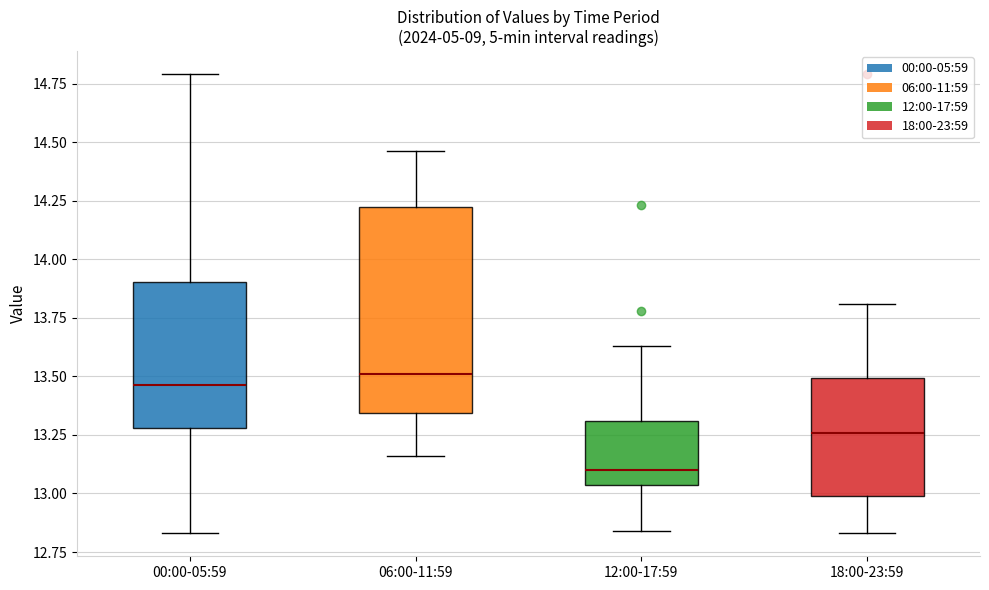

Reading left to right, read every box against the y-axis: the position of its median line, the range the box covers, and the ends of its whiskers. The values are not printed on the chart, so give them approximately, as read against the axis.

00:00-05:59: median 13.45, box 13.30 to 13.90, whiskers 12.85 to 14.80
06:00-11:59: median 13.50, box 13.35 to 14.20, whiskers 13.15 to 14.45
12:00-17:59: median 13.10, box 13.05 to 13.30, whiskers 12.85 to 13.65
18:00-23:59: median 13.25, box 13.00 to 13.50, whiskers 12.85 to 13.80